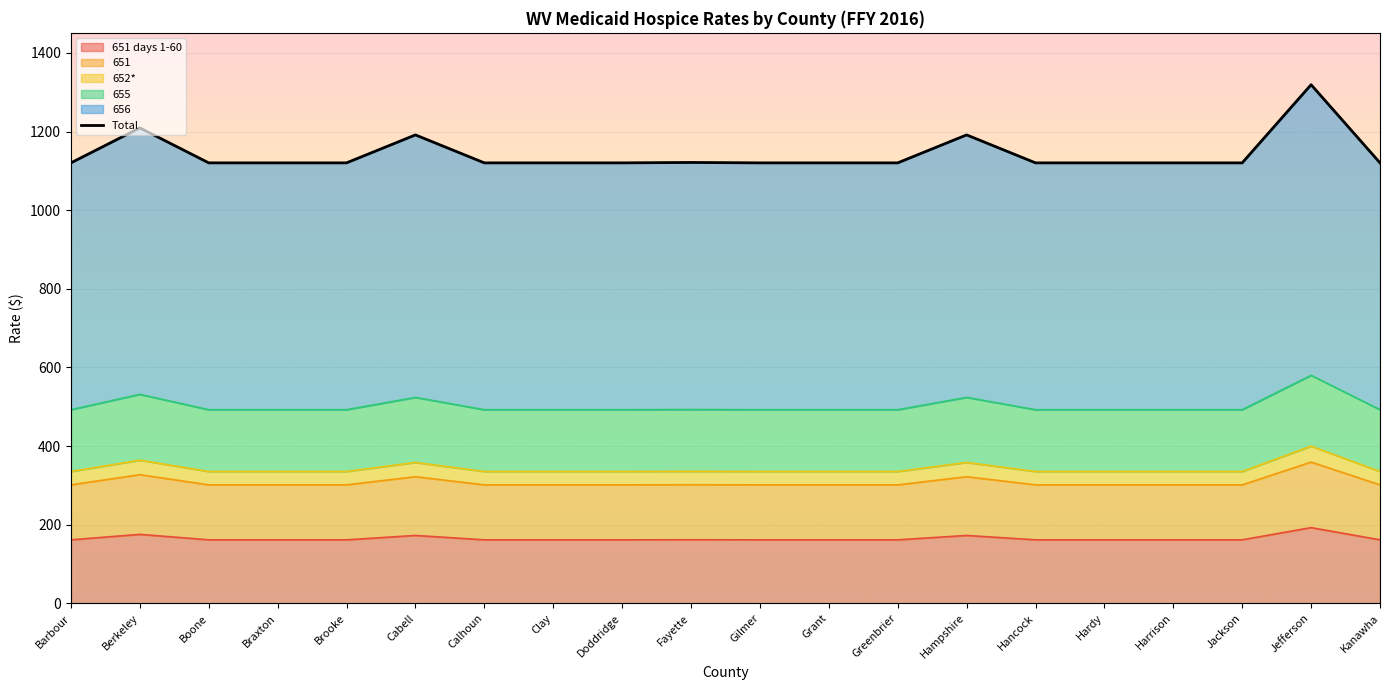

At which label is the value closest to 1219?

Berkeley